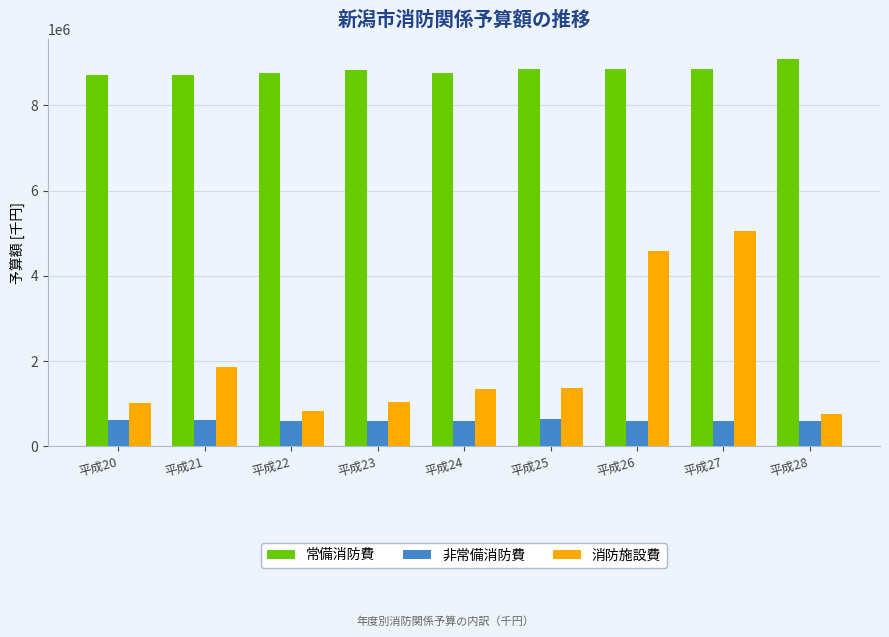

The 常備消防費 series shows 3841379 at 平成24. True or false?

False